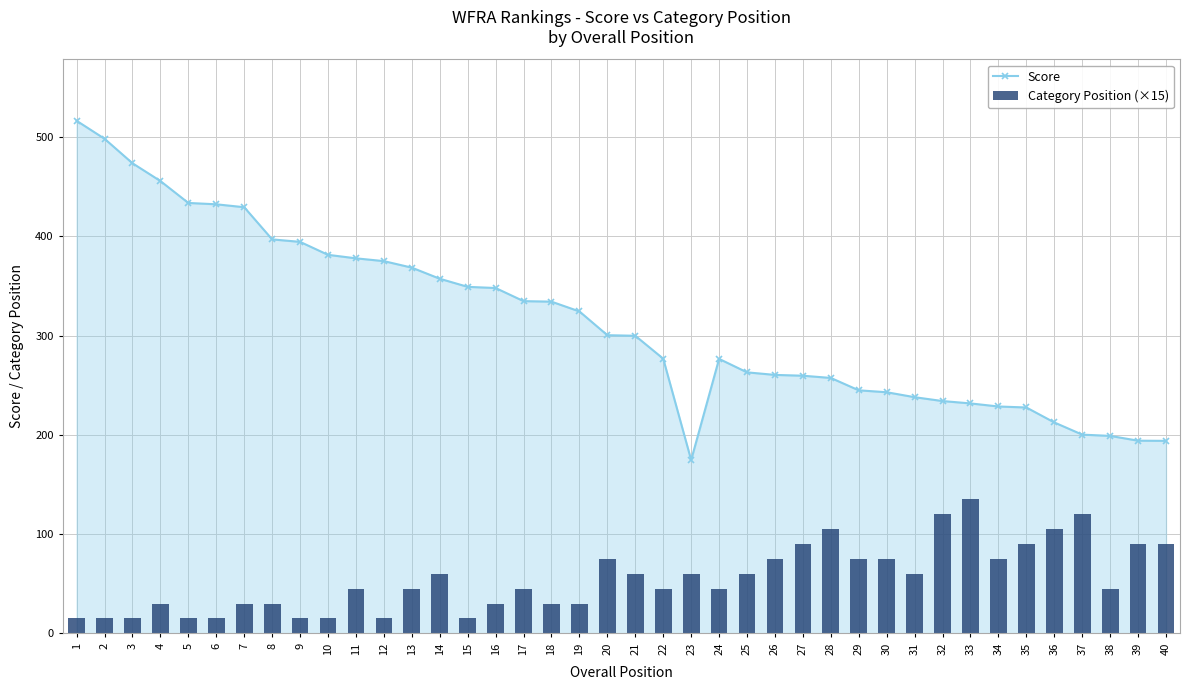

How many groups of bars are there?

40